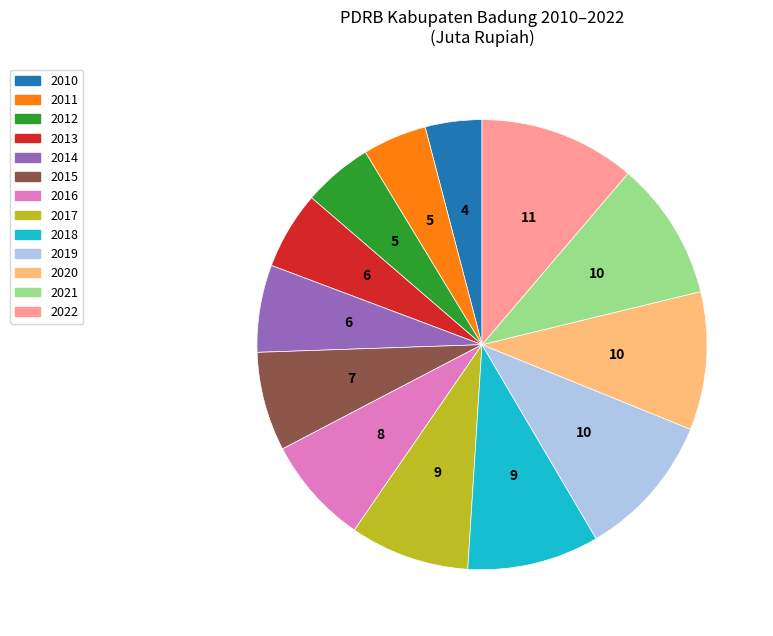

Approximately how many times larger is the value at 2011 compared to 2022?

0.4